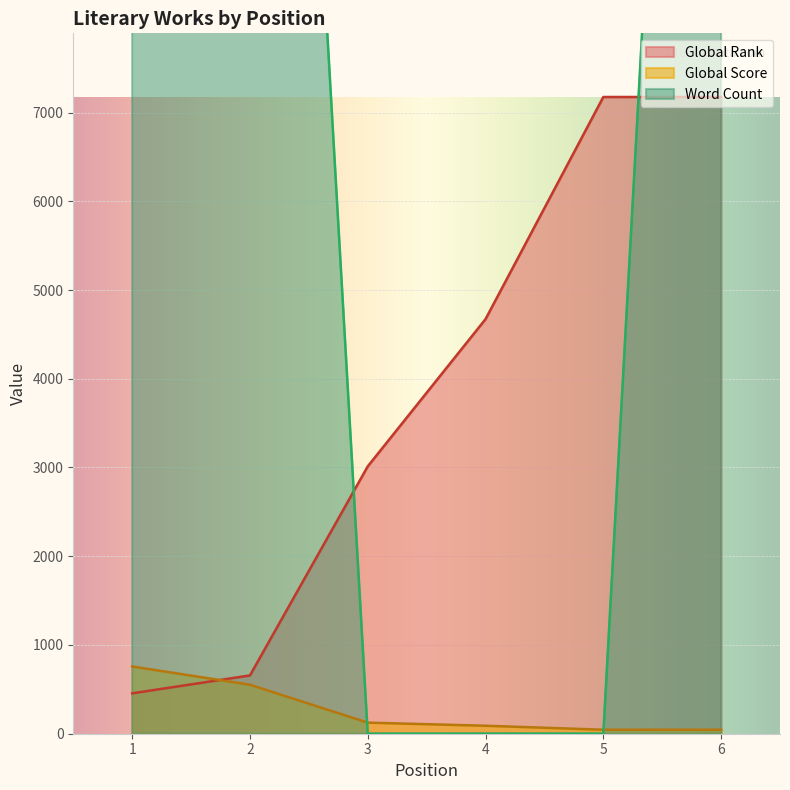

List the series in order of their overall mean, highest first.

Word Count, Global Rank, Global Score